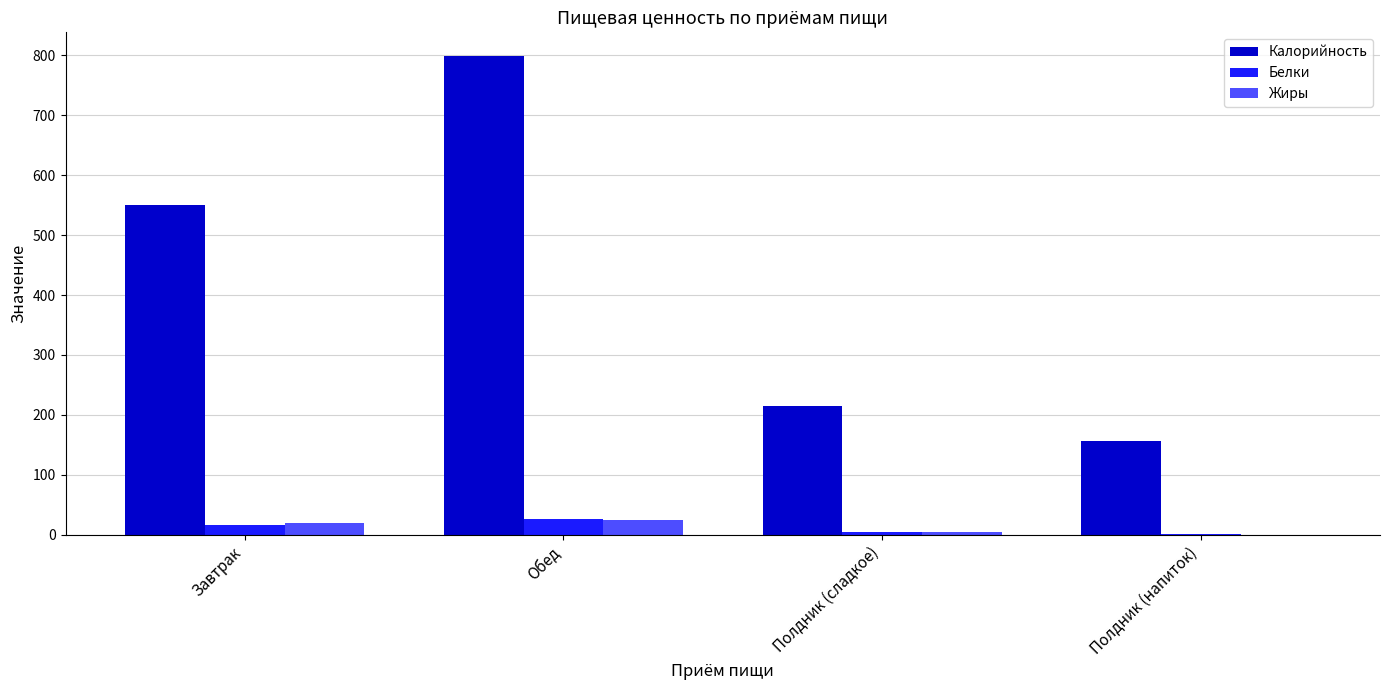

True or false: Жиры has a value of 0.0 at Полдник (напиток).

True